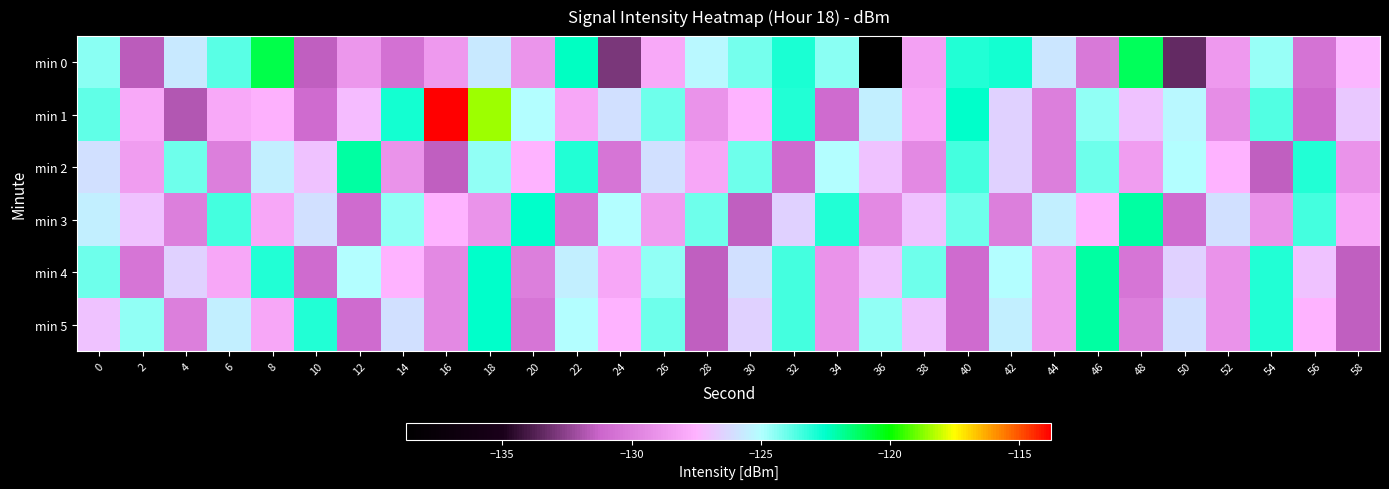

Reading right to left, list all the values displayed in this chart.

min 0: 58=-127.4	56=-130.6	54=-124.7	52=-128.7	50=-133.4	48=-121.2	46=-130.3	44=-125.8	42=-122.8	40=-123.0	38=-128.4	36=-138.7	34=-124.4	32=-122.9	30=-124.2	28=-125.2	26=-127.9	24=-133.0	22=-122.3	20=-128.9	18=-125.7	16=-128.7	14=-130.7	12=-128.9	10=-131.5	8=-120.9	6=-123.7	4=-125.7	2=-131.5	0=-124.4
min 1: 58=-126.8	56=-131.1	54=-123.7	52=-129.3	50=-125.2	48=-127.0	46=-124.5	44=-130.0	42=-126.5	40=-122.5	38=-128.0	36=-125.5	34=-131.0	32=-123.0	30=-127.5	28=-129.0	26=-124.0	24=-126.0	22=-128.0	20=-125.0	18=-118.5	16=-113.8	14=-122.8	12=-127.2	10=-131.0	8=-127.5	6=-128.0	4=-131.8	2=-128.0	0=-123.8
min 2: 58=-129.0	56=-123.0	54=-131.5	52=-127.5	50=-125.0	48=-128.5	46=-124.0	44=-130.0	42=-126.5	40=-123.5	38=-129.5	36=-127.0	34=-125.0	32=-131.0	30=-124.0	28=-128.0	26=-126.0	24=-130.5	22=-123.0	20=-127.5	18=-124.5	16=-131.5	14=-129.0	12=-122.0	10=-127.0	8=-125.5	6=-130.0	4=-124.0	2=-128.5	0=-126.0
min 3: 58=-128.0	56=-123.5	54=-129.0	52=-126.0	50=-131.0	48=-122.0	46=-127.5	44=-125.5	42=-130.0	40=-124.0	38=-127.0	36=-129.5	34=-123.0	32=-126.5	30=-131.5	28=-124.0	26=-128.5	24=-125.0	22=-130.5	20=-122.5	18=-129.0	16=-127.5	14=-124.5	12=-131.0	10=-126.0	8=-128.0	6=-123.5	4=-130.0	2=-127.0	0=-125.5
min 4: 58=-131.5	56=-127.0	54=-123.0	52=-129.0	50=-126.5	48=-130.5	46=-122.0	44=-128.5	42=-125.0	40=-131.0	38=-124.0	36=-127.0	34=-129.0	32=-123.5	30=-126.0	28=-131.5	26=-124.5	24=-128.0	22=-125.5	20=-130.0	18=-122.5	16=-129.5	14=-127.5	12=-125.0	10=-131.0	8=-123.0	6=-128.0	4=-126.5	2=-130.5	0=-124.0
min 5: 58=-131.5	56=-127.5	54=-123.0	52=-129.0	50=-126.0	48=-130.0	46=-122.0	44=-128.5	42=-125.5	40=-131.0	38=-127.0	36=-124.5	34=-129.0	32=-123.5	30=-126.5	28=-131.5	26=-124.0	24=-127.5	22=-125.0	20=-130.5	18=-122.5	16=-129.5	14=-126.0	12=-131.0	10=-123.0	8=-128.0	6=-125.5	4=-130.0	2=-124.5	0=-127.0